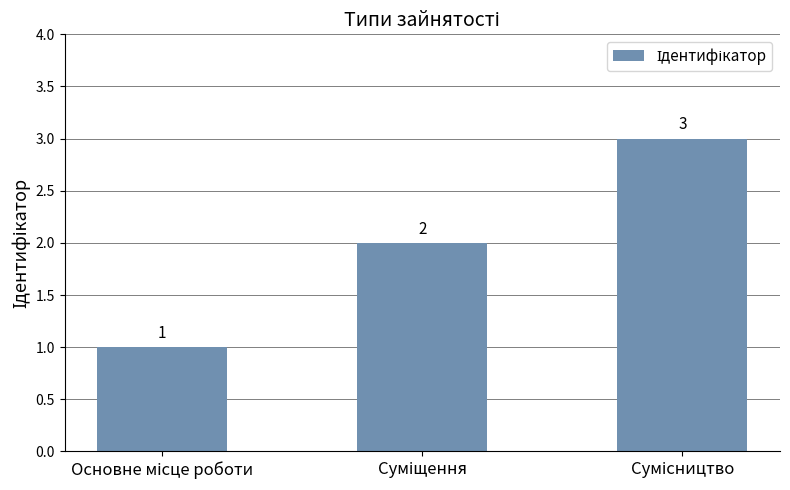

How many values are between 1 and 3?

3